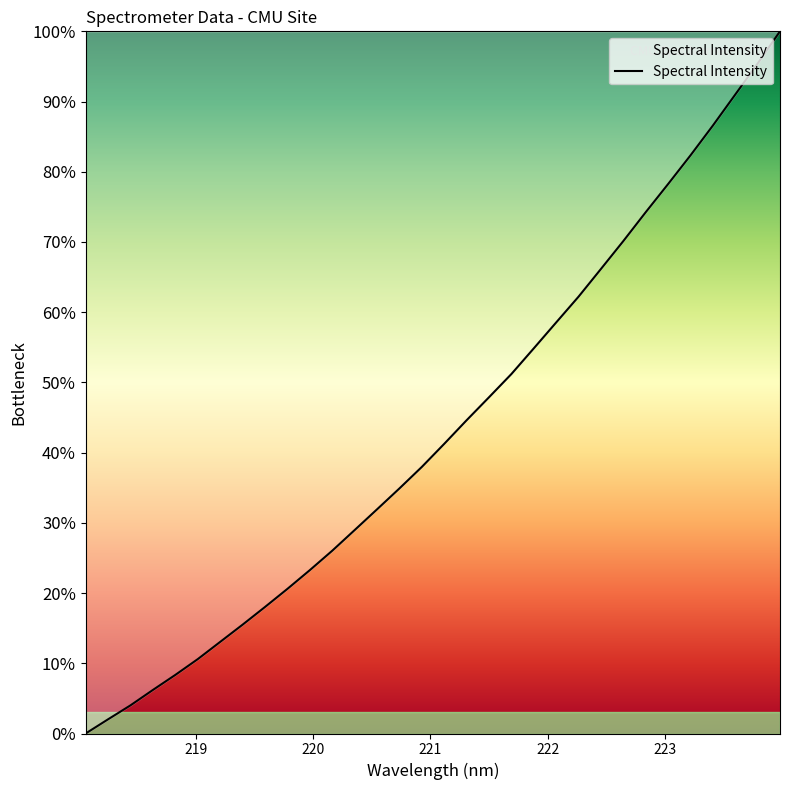

What is the difference between the maximum and minimum values?

100.0